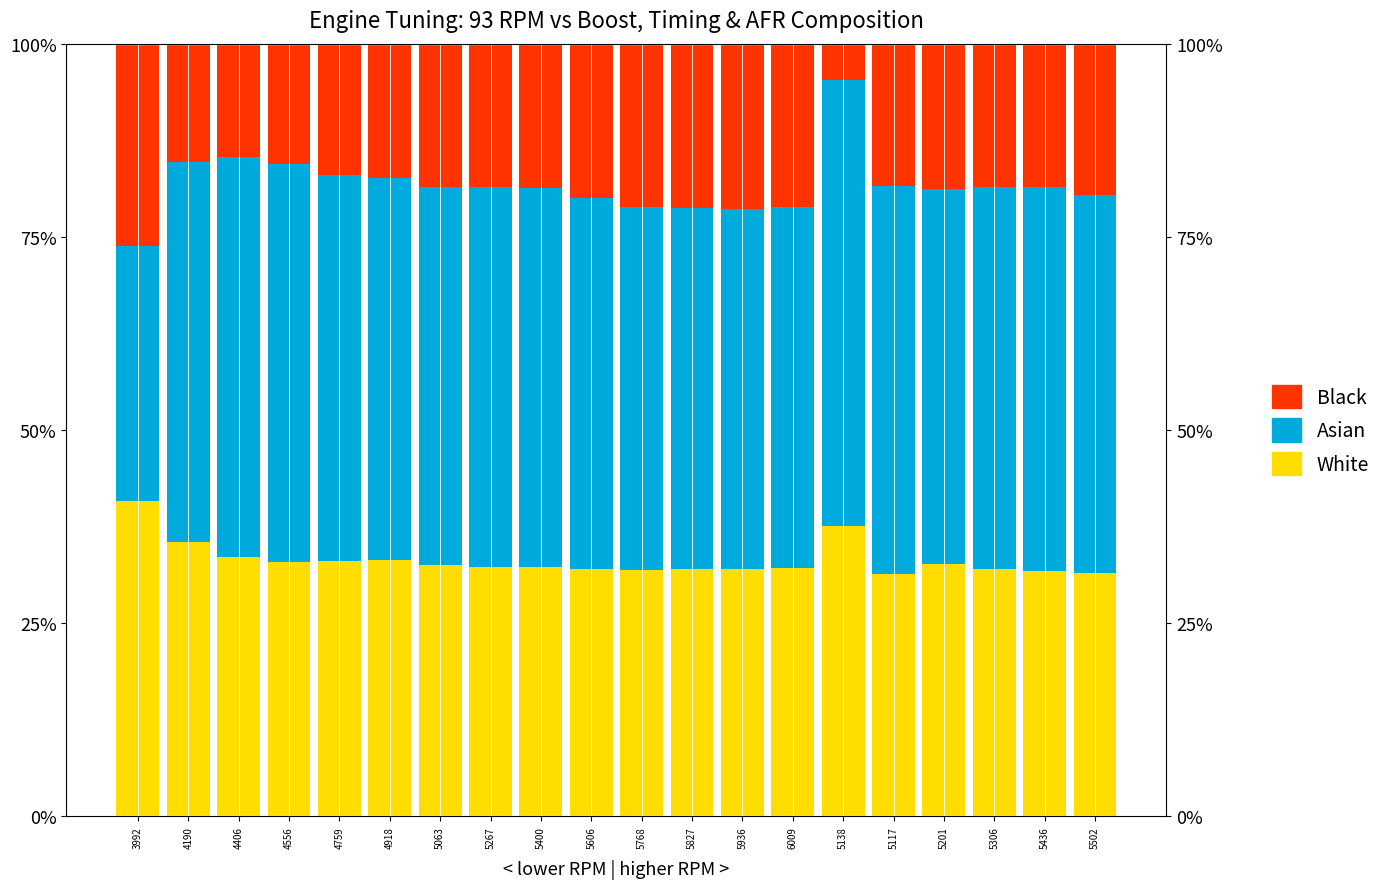

At 5436, list the series in order from smallest to largest.

Black, White, Asian